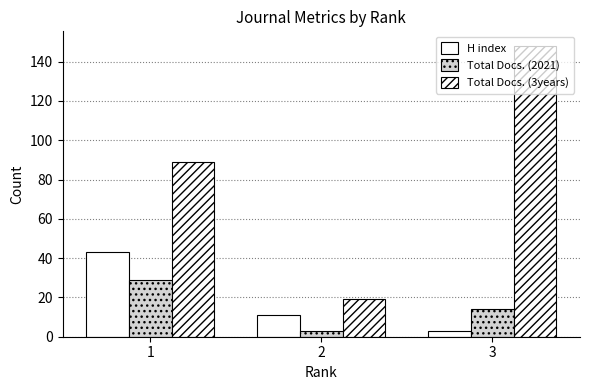

Rank the series at 2 from highest to lowest value.

Total Docs. (3years), H index, Total Docs. (2021)